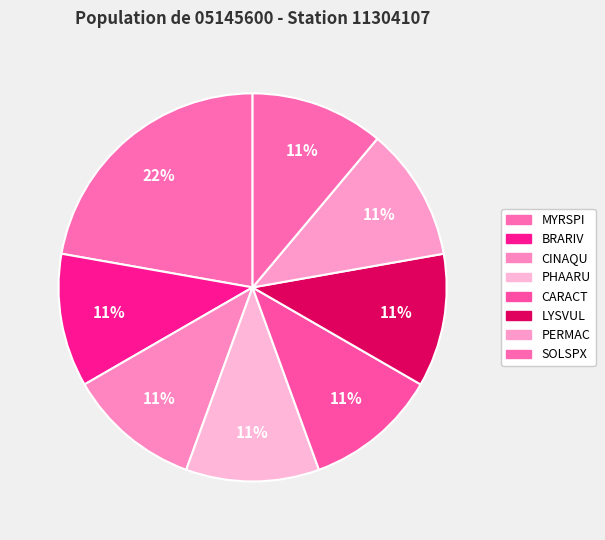

Rank the categories by value from highest to lowest.

MYRSPI, BRARIV, CINAQU, PHAARU, CARACT, LYSVUL, PERMAC, SOLSPX